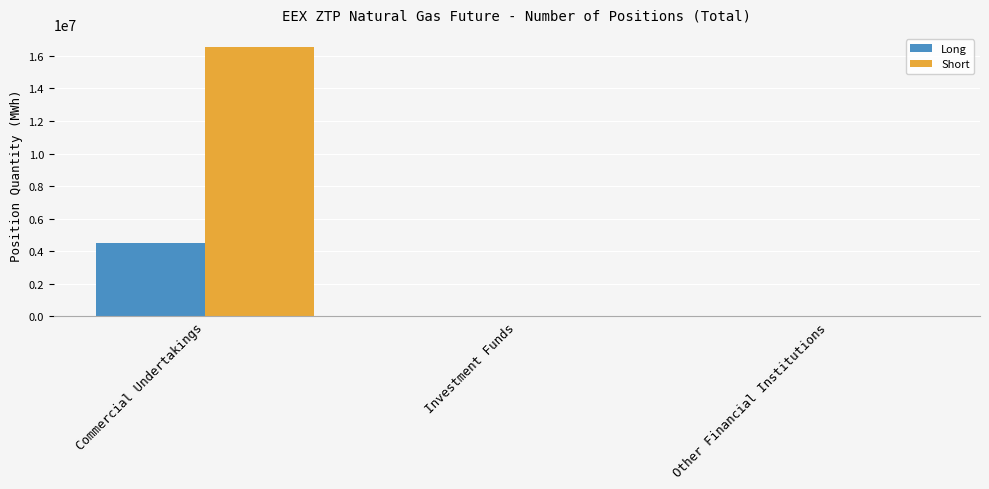

Which category has the highest value in the Long series?

Commercial Undertakings